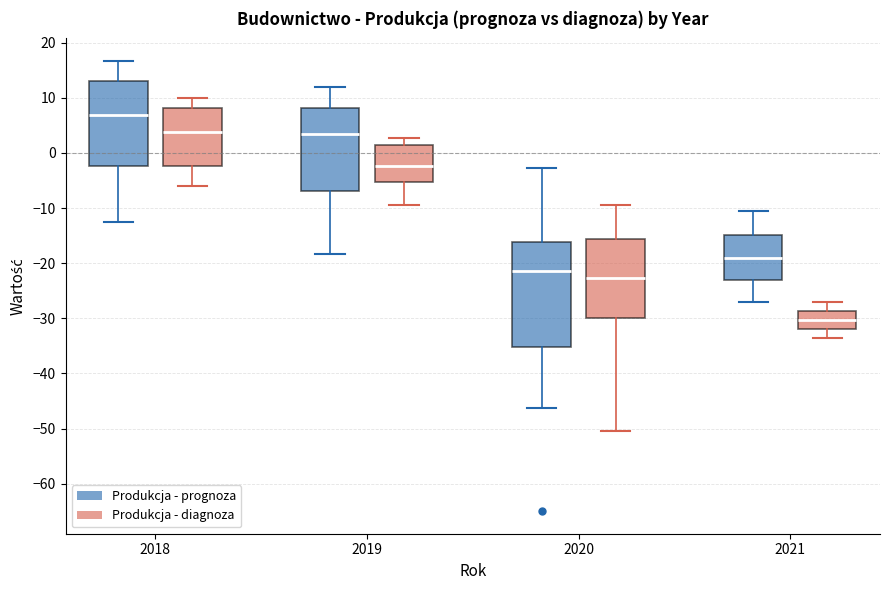

Which box has the lowest median line?

2021 (Produkcja - diagnoza)